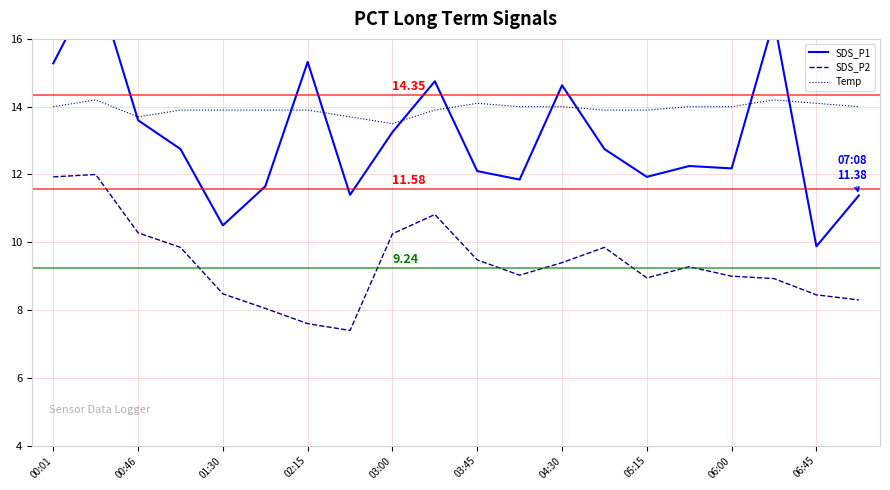

What is the difference between the highest and lowest values at 00:01?

3.3